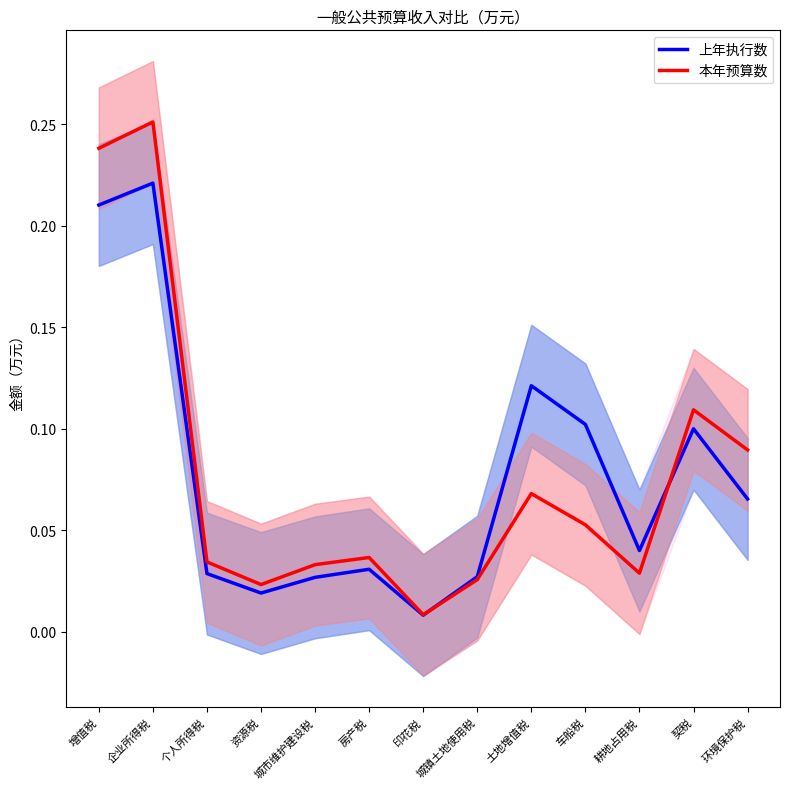

Reading left to right, list all the values displayed in this chart.

上年执行数: 增值税=0.2	企业所得税=0.2	个人所得税=0.0	资源税=0.0	城市维护建设税=0.0	房产税=0.0	印花税=0.0	城镇土地使用税=0.0	土地增值税=0.1	车船税=0.1	耕地占用税=0.0	契税=0.1	环境保护税=0.1
本年预算数: 增值税=0.2	企业所得税=0.3	个人所得税=0.0	资源税=0.0	城市维护建设税=0.0	房产税=0.0	印花税=0.0	城镇土地使用税=0.0	土地增值税=0.1	车船税=0.1	耕地占用税=0.0	契税=0.1	环境保护税=0.1